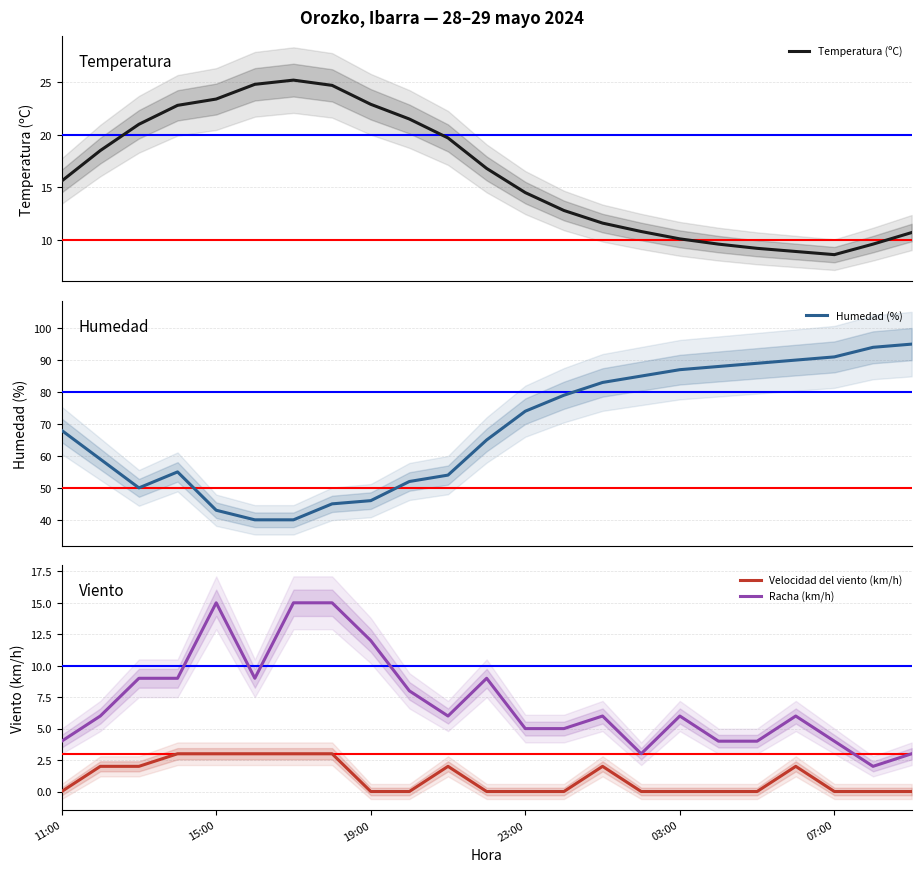

True or false: Racha (km/h) and Velocidad del viento (km/h) intersect in this chart.

False